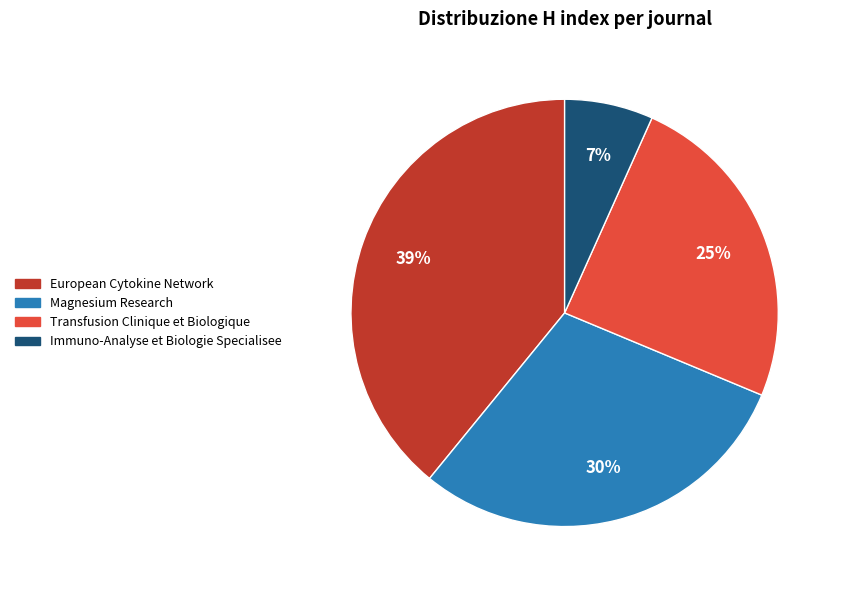

Which slice is the smallest?

Immuno-Analyse et Biologie Specialisee